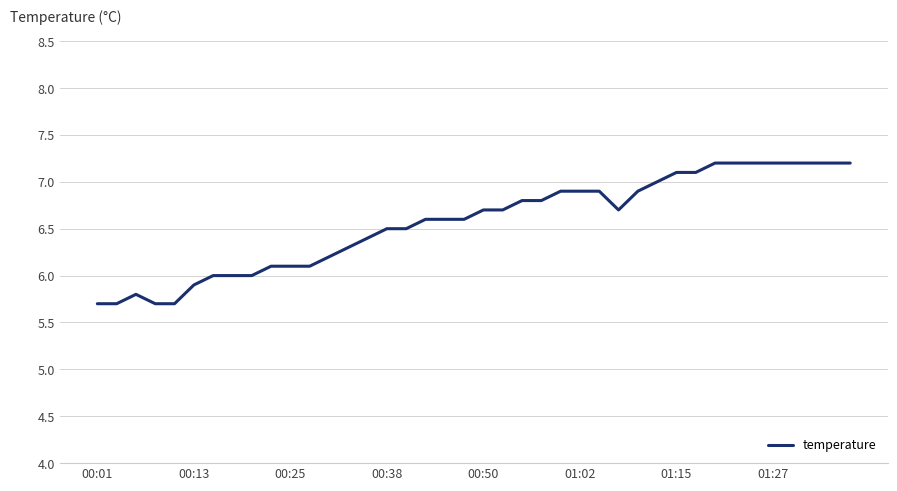

What is the minimum value shown in the chart?

5.7